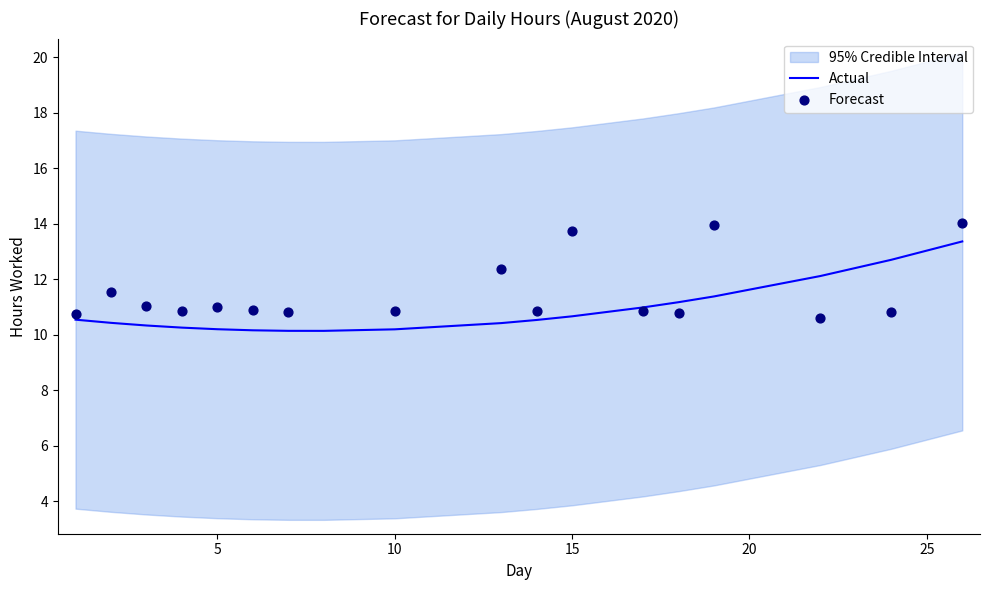

What is the highest value of the Actual series?

13.4